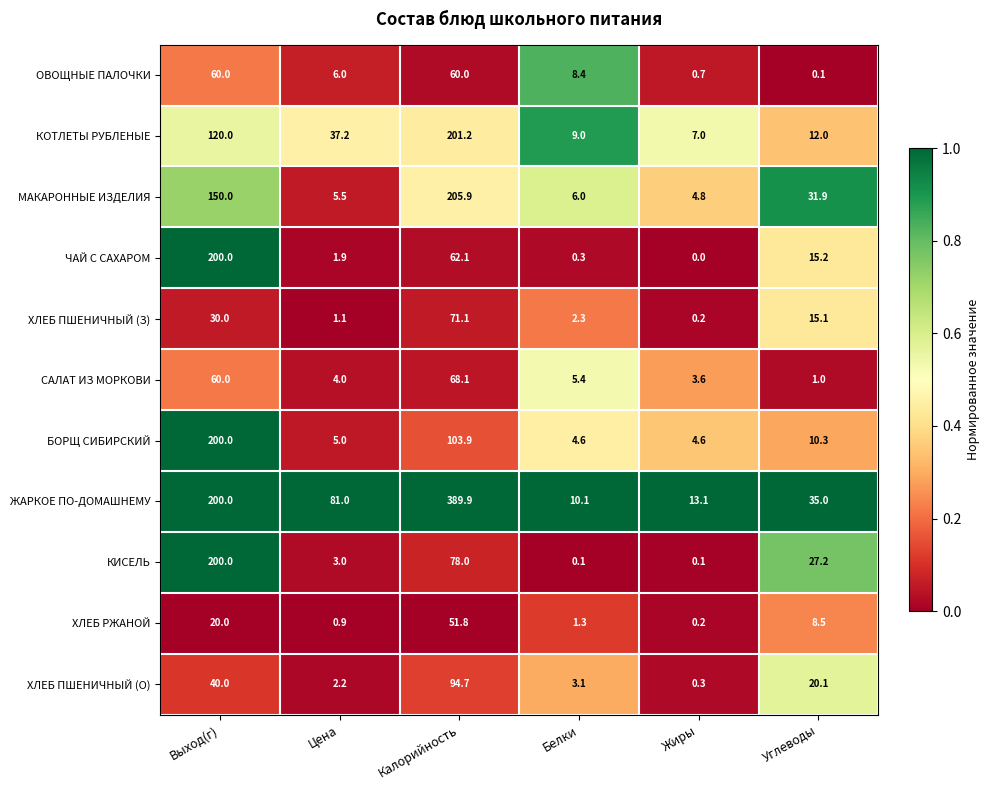

What is the total value across all series at Жиры?

34.6